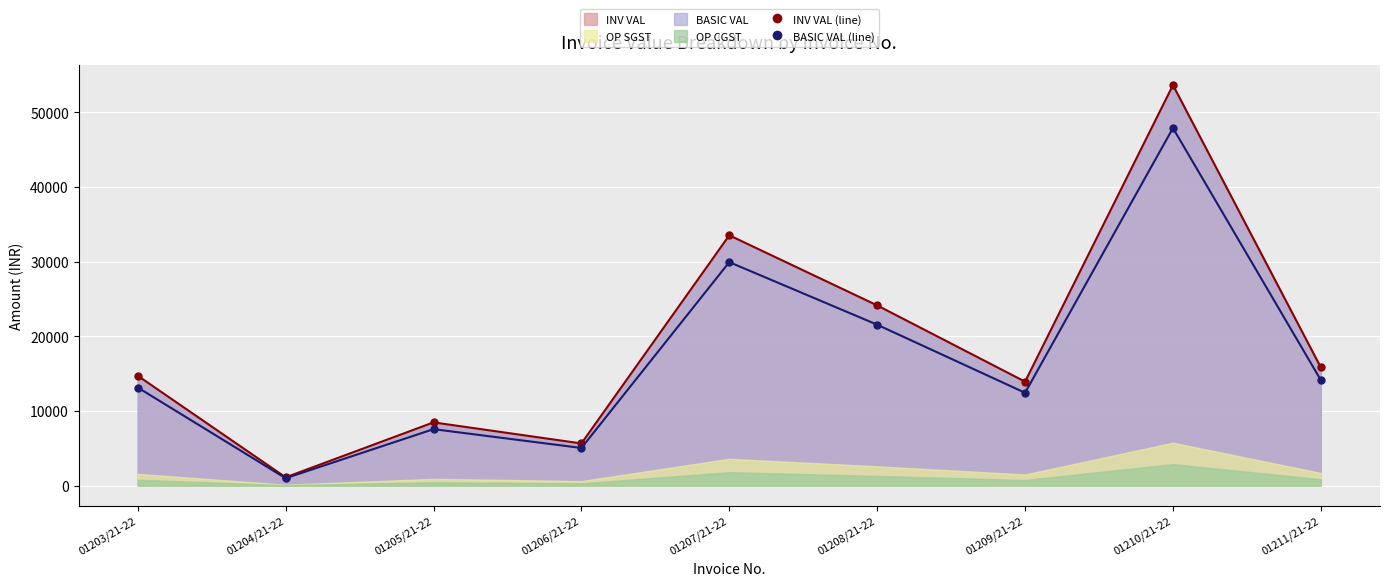

What is the average value of the BASIC VAL (line) series?

16960.8